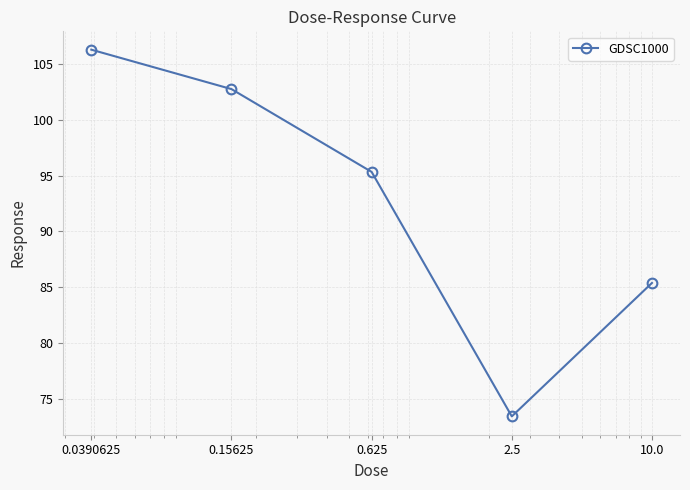

What is the greatest value displayed?

106.3